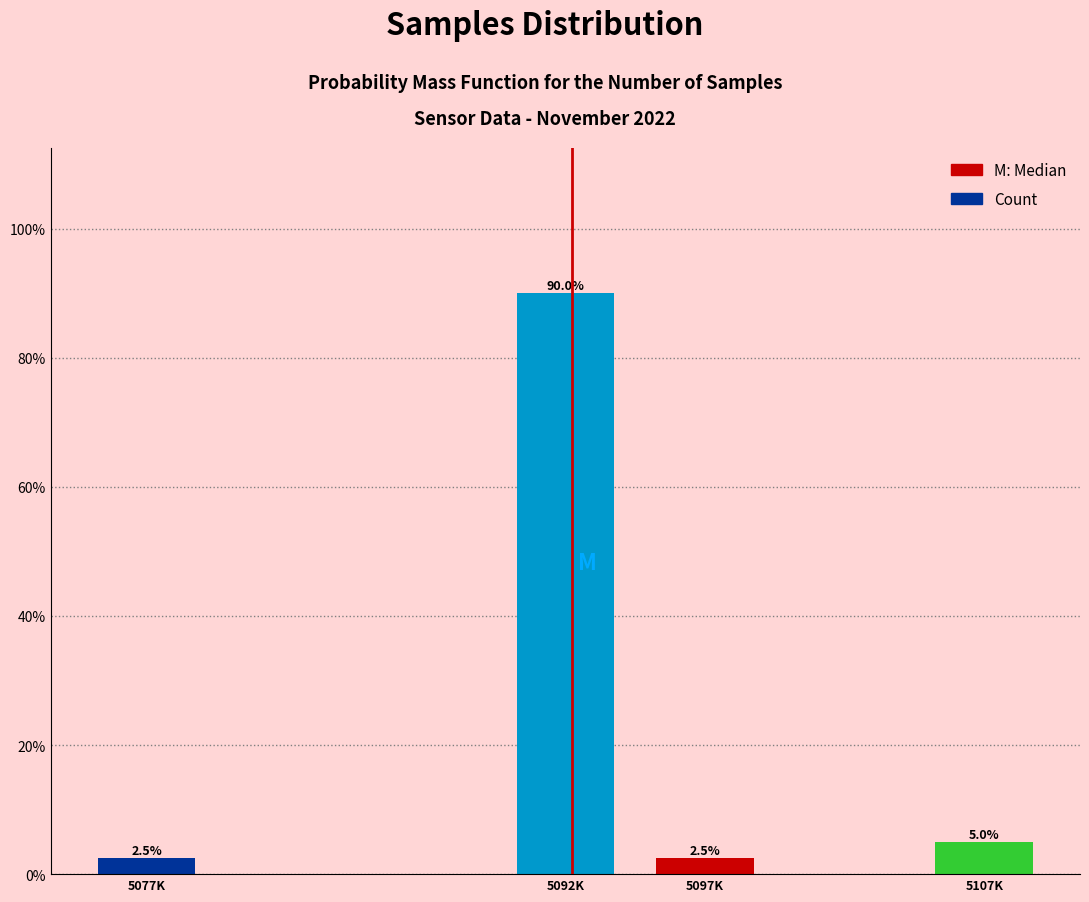

Reading right to left, transcribe all the data shown in this chart.

5.0	2.5	90.0	2.5